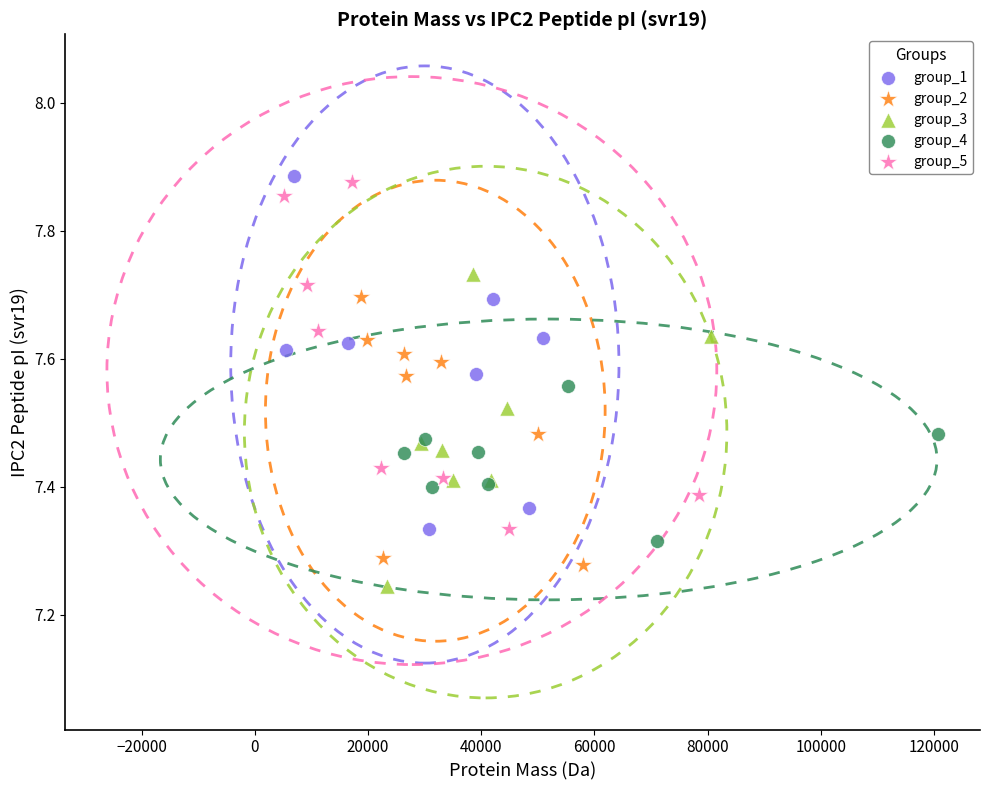

What are all the series names shown in the legend?

group_1, group_2, group_3, group_4, group_5